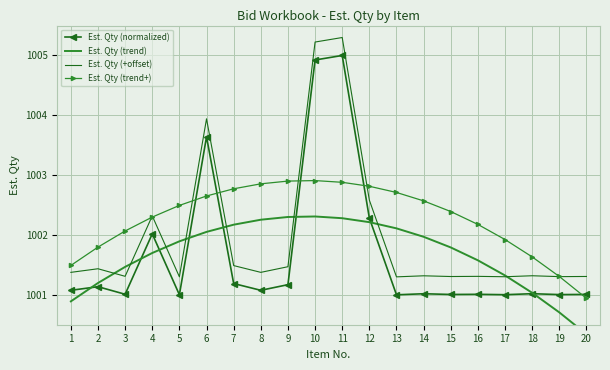

How many distinct data groups are displayed?

4